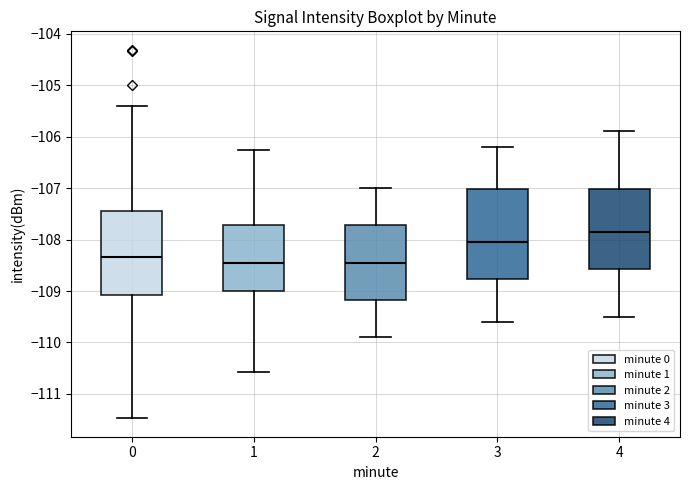

Reading left to right, transcribe this box plot: for each box, give where its median line is, the range the box spans, and where its two whiskers end, as read against the y-axis. The values are not printed on the chart, so give them approximately, as read against the axis.

0: median -108.3, box -109.1 to -107.4, whiskers -111.5 to -105.4
1: median -108.4, box -109.0 to -107.7, whiskers -110.6 to -106.3
2: median -108.4, box -109.2 to -107.7, whiskers -109.9 to -107.0
3: median -108.0, box -108.8 to -107.0, whiskers -109.6 to -106.2
4: median -107.8, box -108.6 to -107.0, whiskers -109.5 to -105.9